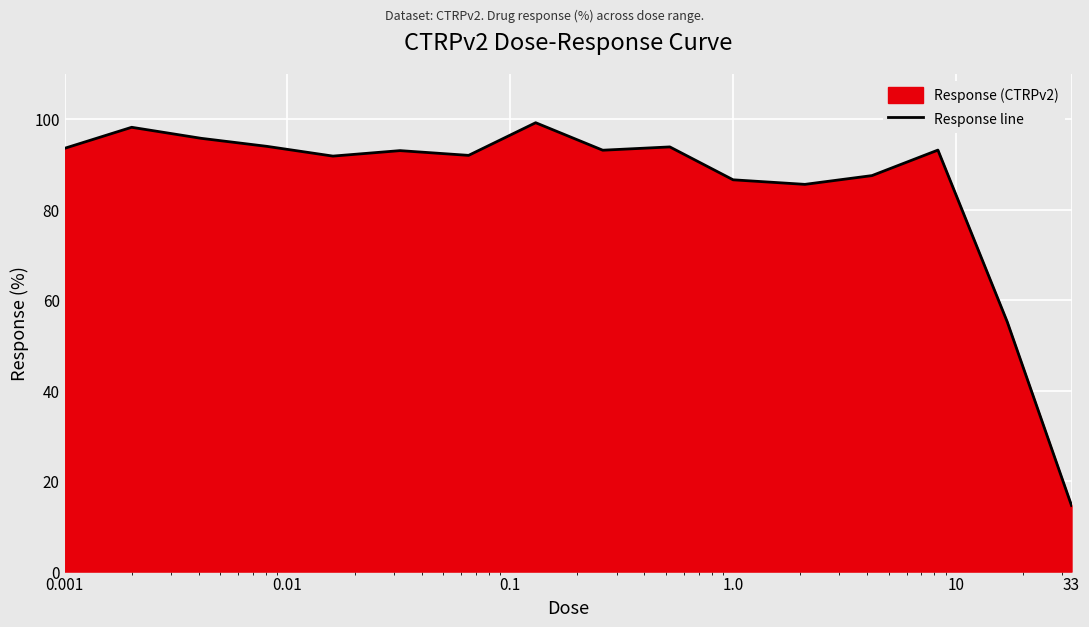

Reading left to right, list all the values displayed in this chart.

93.6	98.2	95.8	94.0	91.8	93.1	92.0	99.2	93.2	93.9	86.6	85.6	87.5	93.2	55.2	14.6